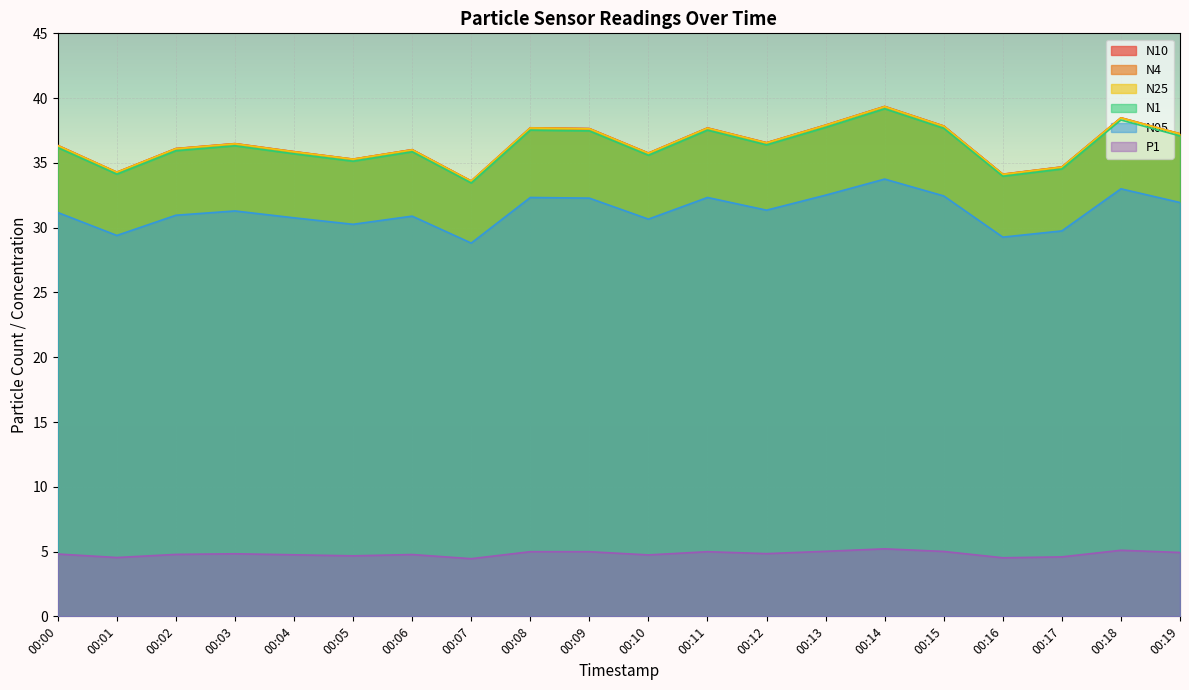

What are all the series names shown in the legend?

N10, N4, N25, N1, N05, P1